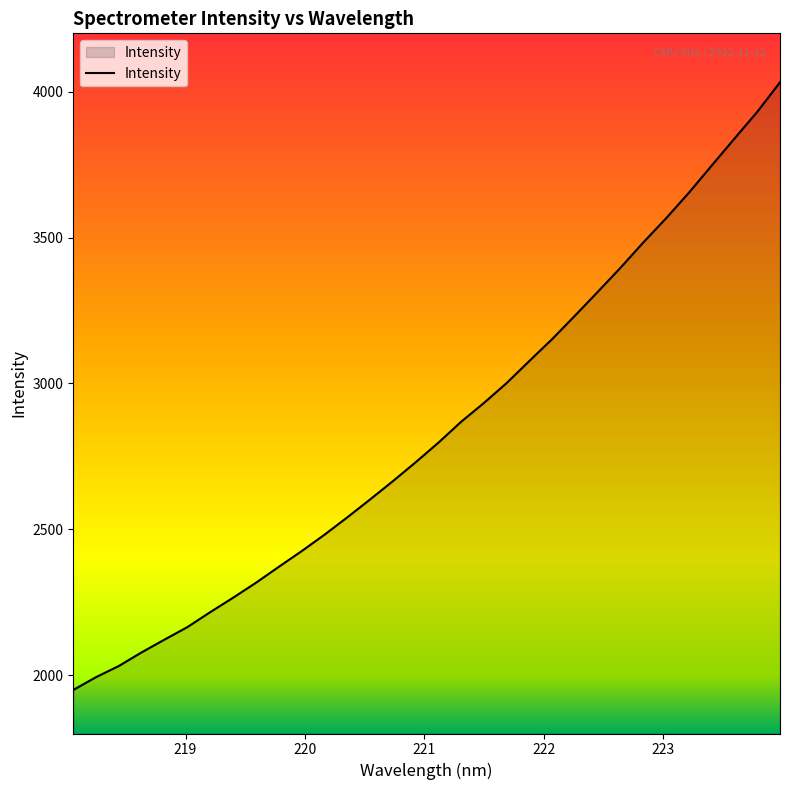

What is the greatest value displayed?

4032.0